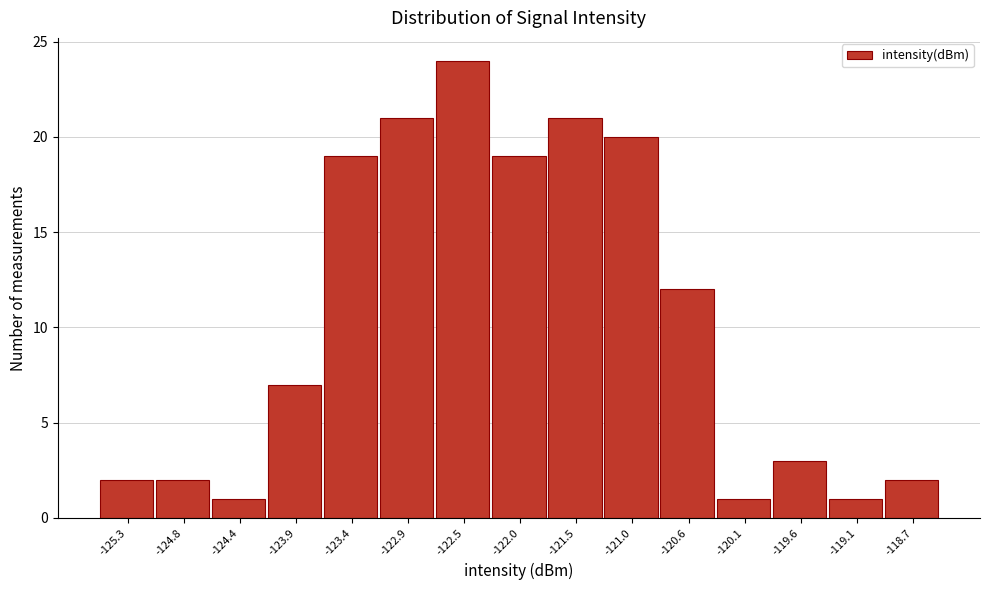

Reading left to right, extract all data points from this chart.

2	2	1	7	19	21	24	19	21	20	12	1	3	1	2